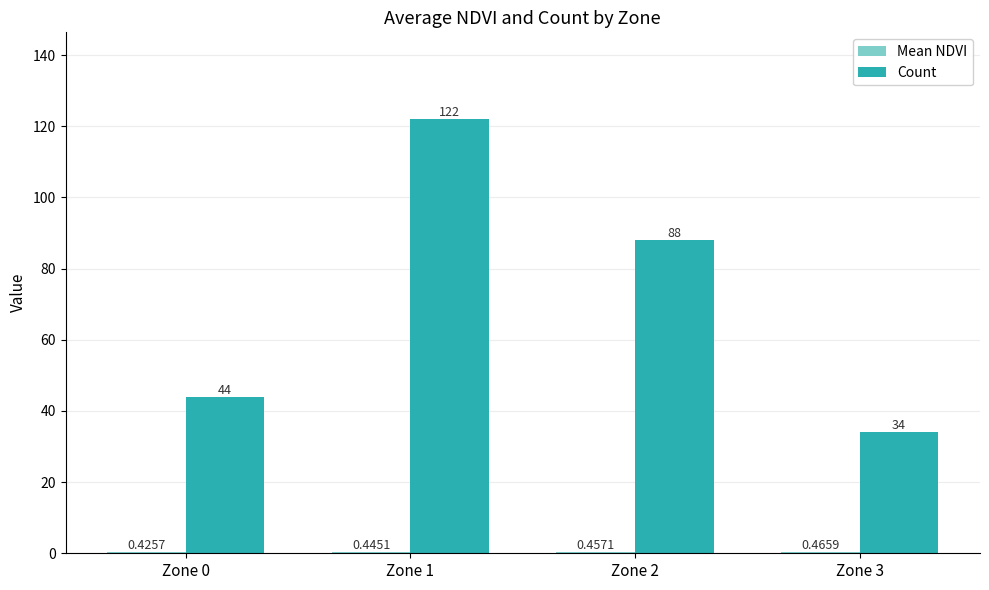

At which category is the sum across all series the highest?

Zone 1